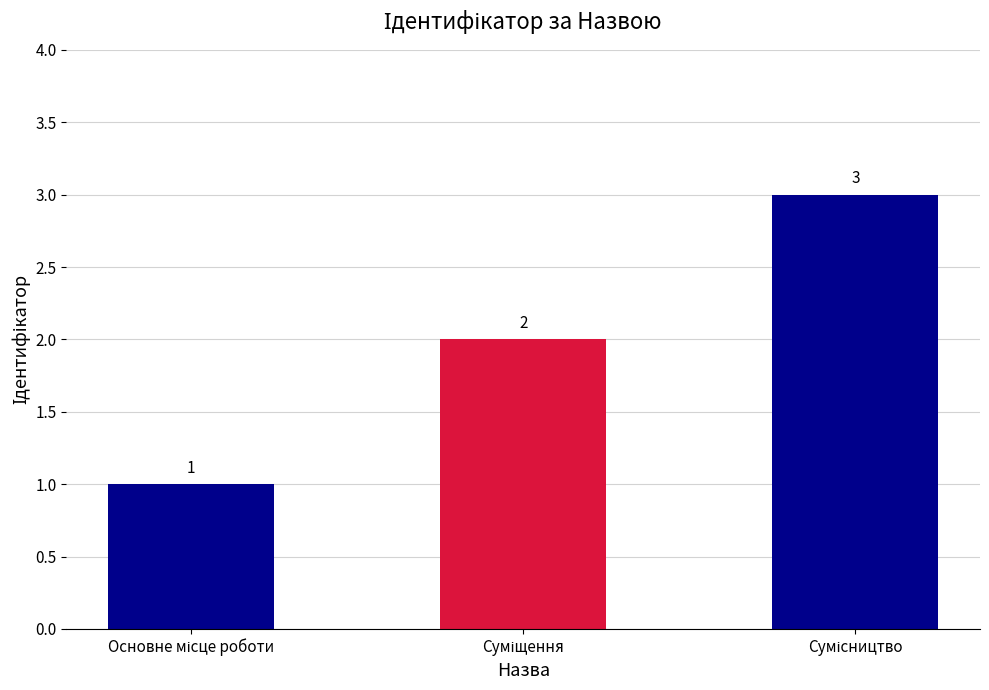

What is the sum of all values?

6